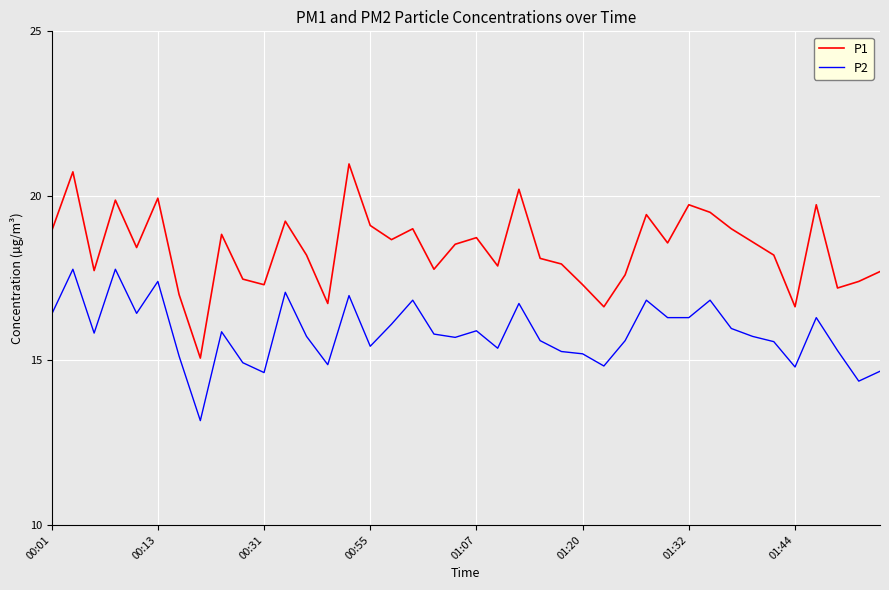

What is the difference between the maximum and minimum values in the P2 series?

4.6